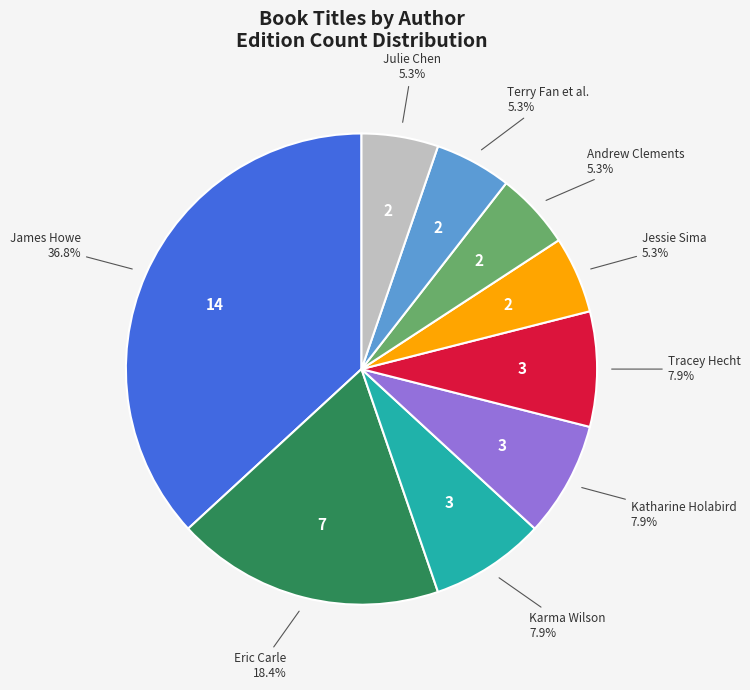

Does any single category account for the majority?

No